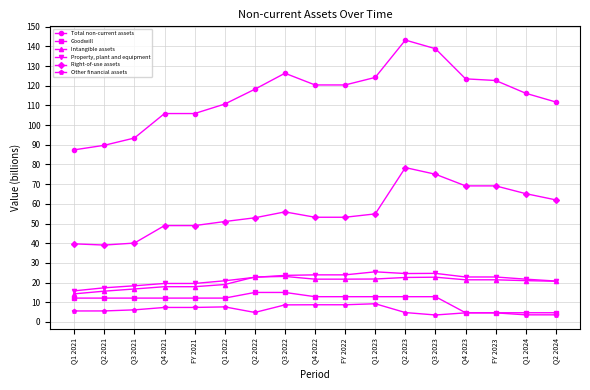

True or false: Property, plant and equipment has more than 0 interior local peaks.

True